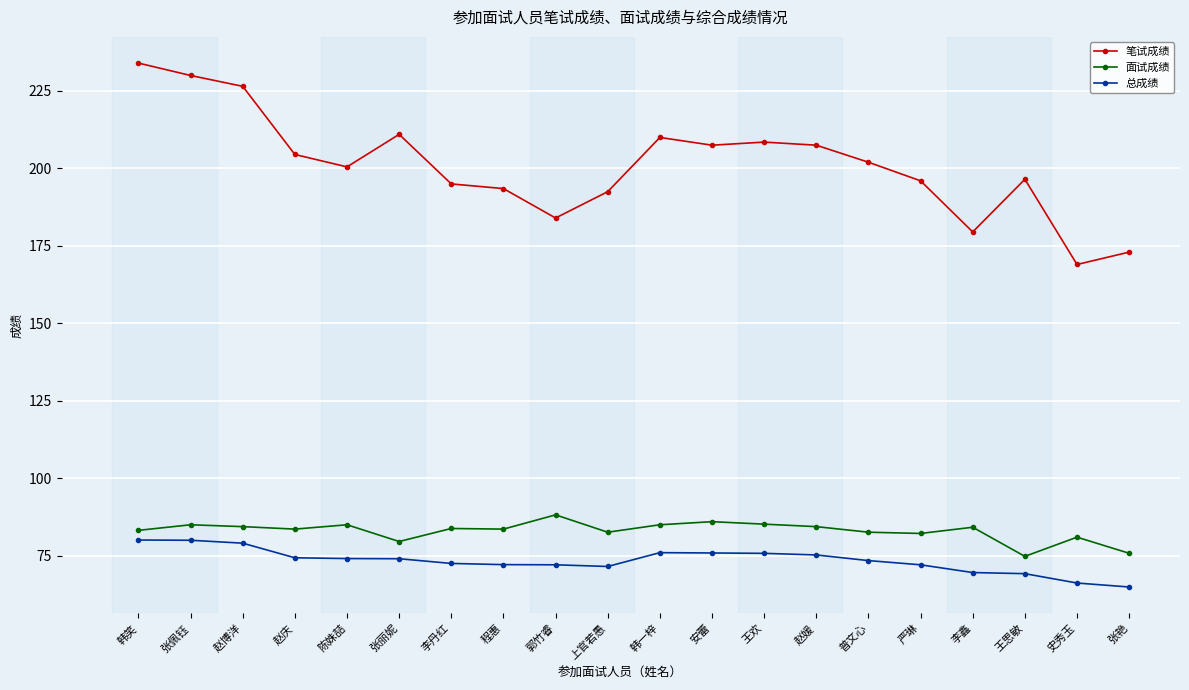

At which category does the chart reach its peak across all series?

韩笑